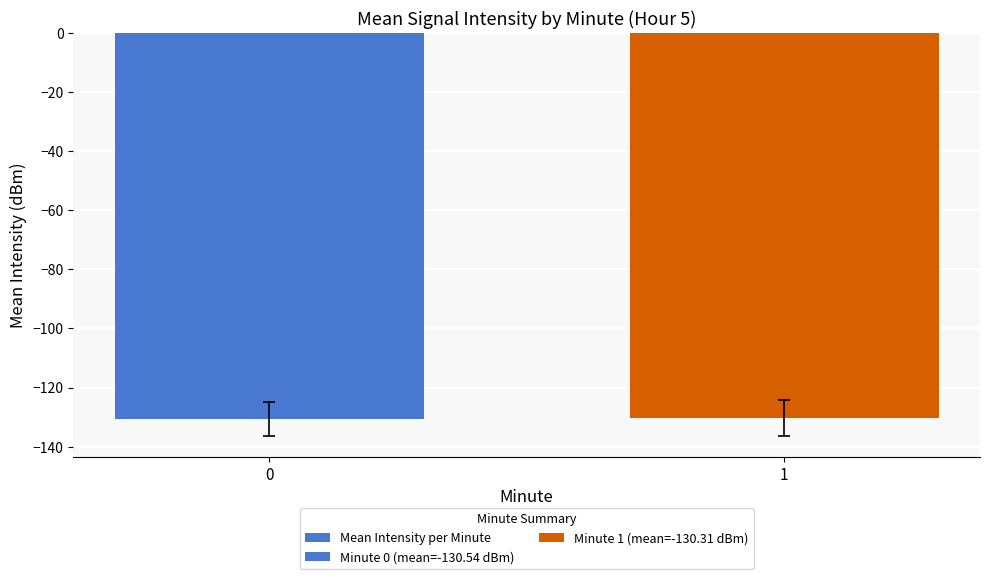

The chart shows a value of -225.4 at 1. True or false?

False